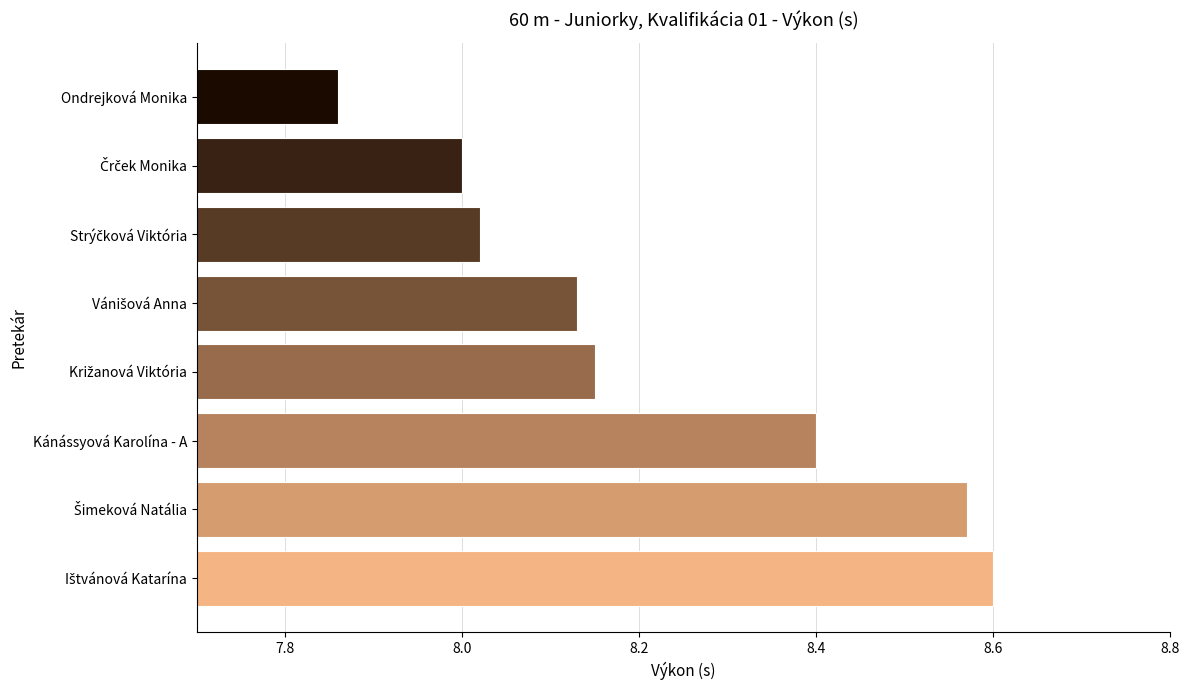

How many bars are there in total?

8